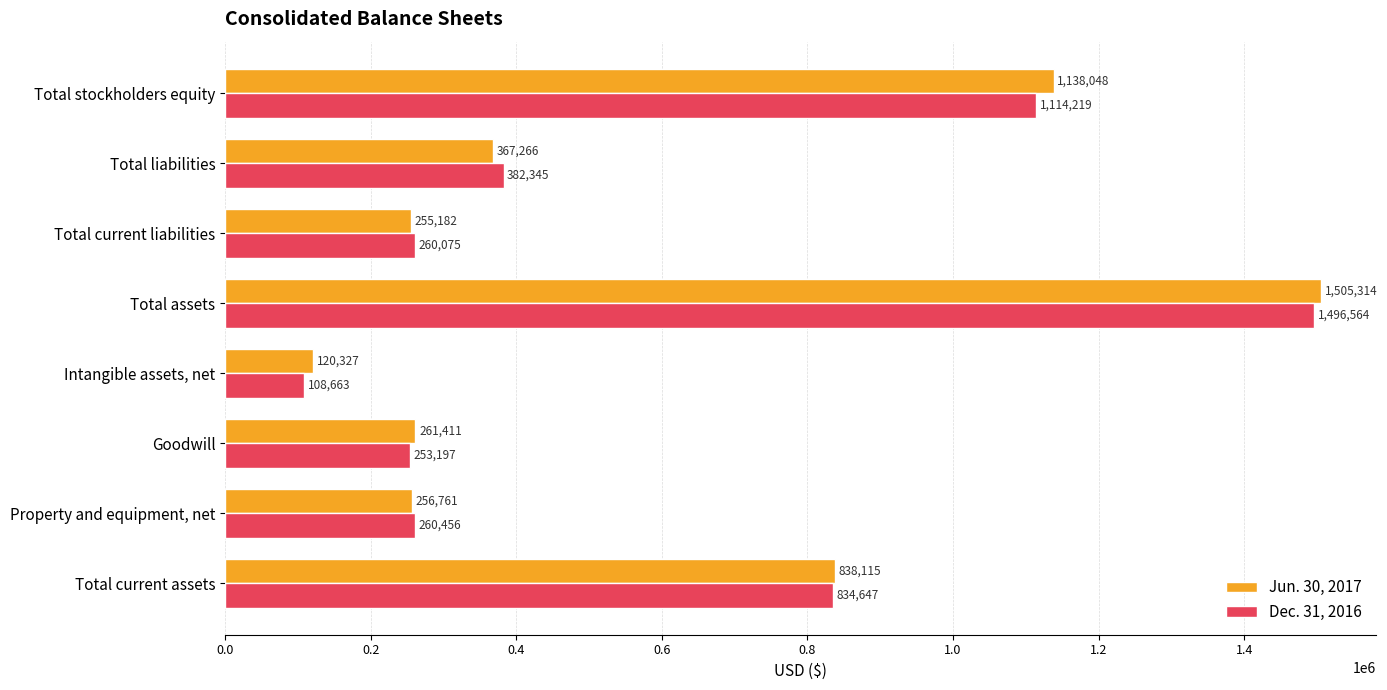

Between Total current assets and Property and equipment, net, which series saw the biggest shift?

Jun. 30, 2017